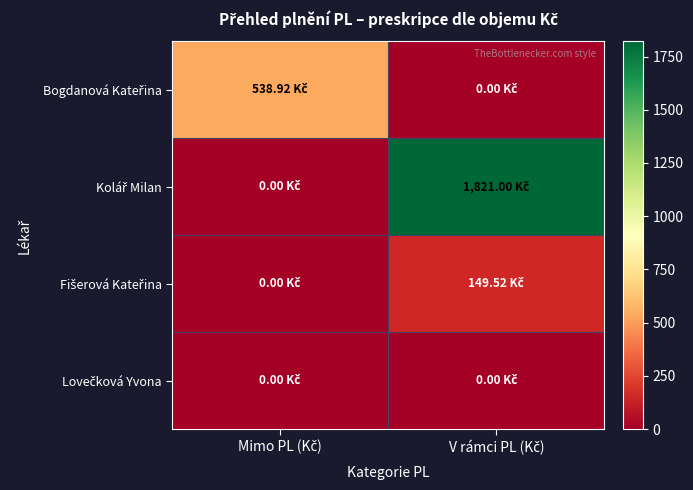

Which series changed the most between Mimo PL (Kč) and V rámci PL (Kč)?

Kolář Milan